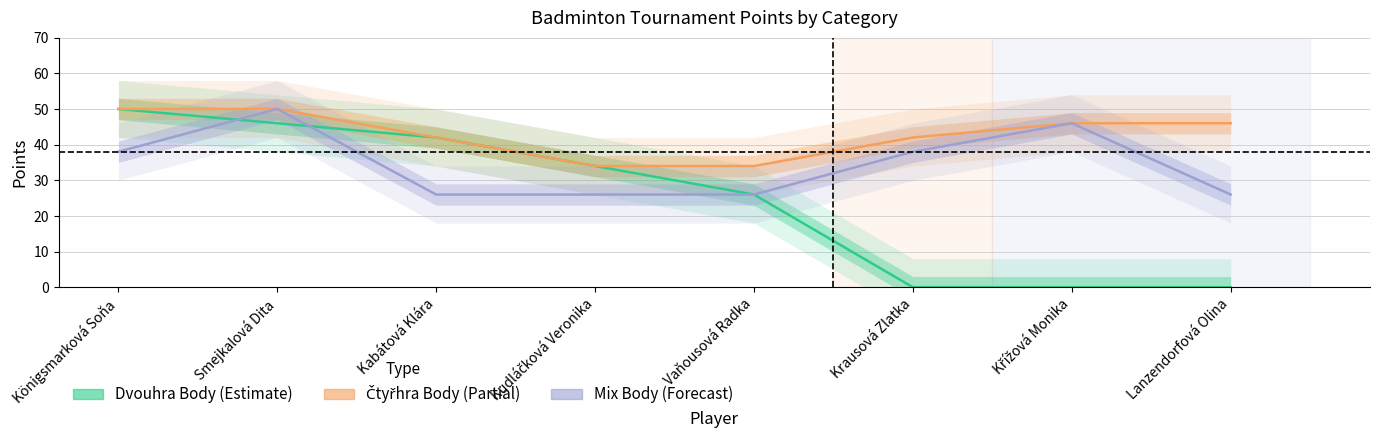

Between Vaňousová Radka and Křížová Monika, which series saw the biggest shift?

Dvouhra Body